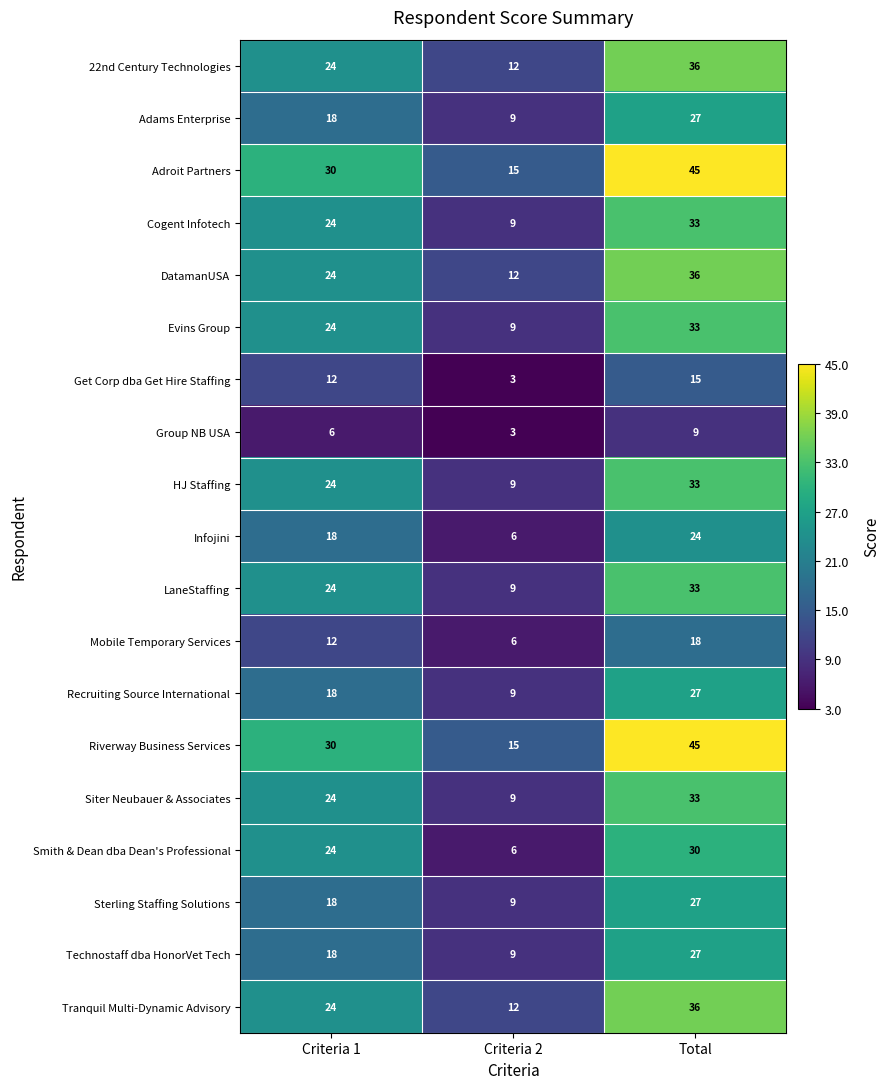

At how many categories does at least one series exceed 28?

2